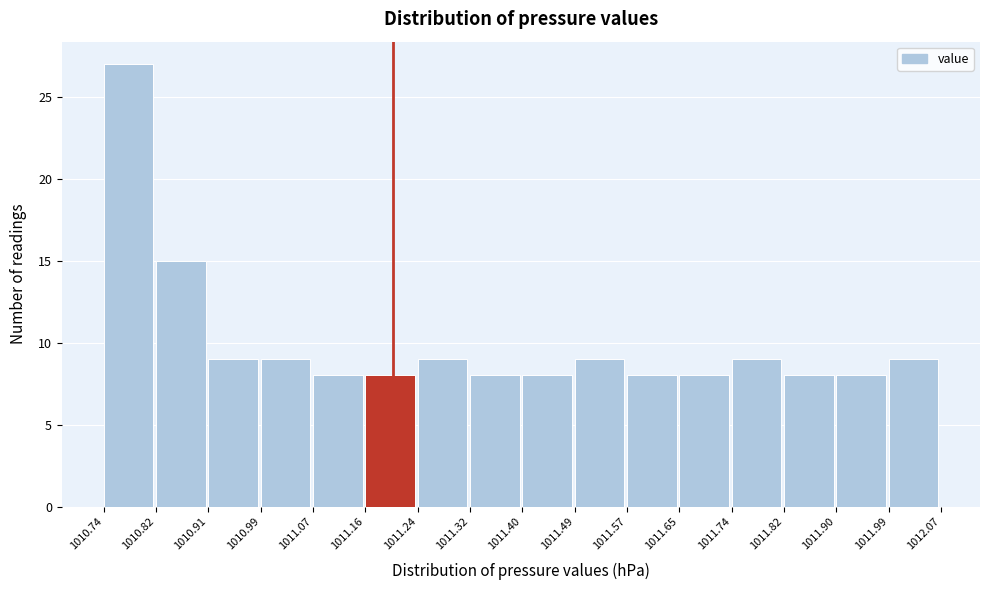

Reading left to right, transcribe this chart: for each bar, give the range it covers on the x-axis and its height. The values are not printed on the chart, so give them approximately, as read against the axis.

1010.74 to 1010.82: 27
1010.82 to 1010.91: 15
1010.91 to 1010.99: 9
1010.99 to 1011.07: 9
1011.07 to 1011.16: 8
1011.16 to 1011.24: 8
1011.24 to 1011.32: 9
1011.32 to 1011.40: 8
1011.40 to 1011.49: 8
1011.49 to 1011.57: 9
1011.57 to 1011.65: 8
1011.65 to 1011.74: 8
1011.74 to 1011.82: 9
1011.82 to 1011.90: 8
1011.90 to 1011.99: 8
1011.99 to 1012.07: 9